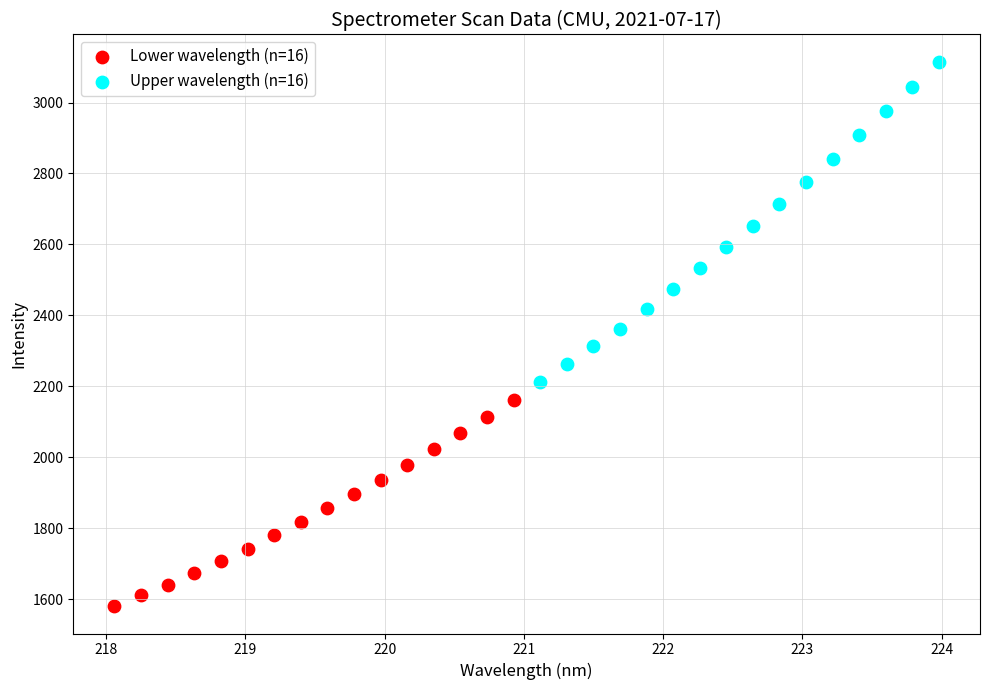

Which series reaches the minimum Y coordinate?

Lower wavelength (n=16)